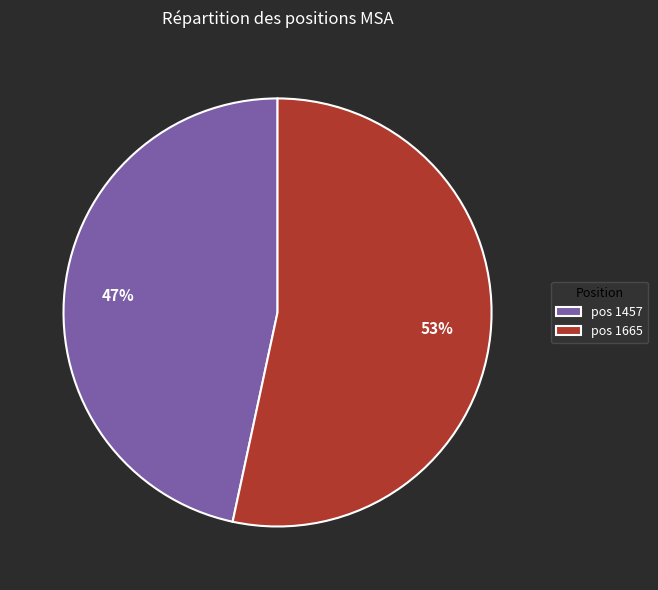

Between pos 1665 and pos 1457, which is larger?

pos 1665